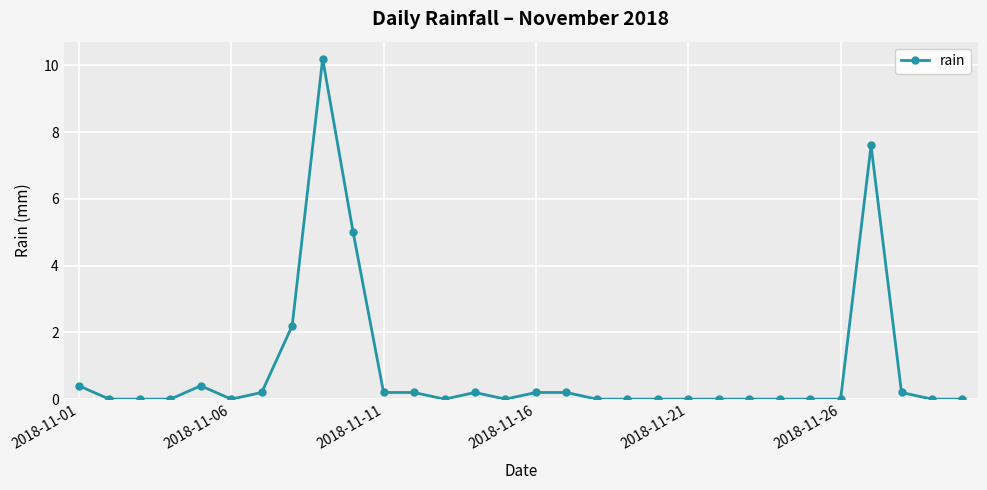

What is the sum of all values?

27.2